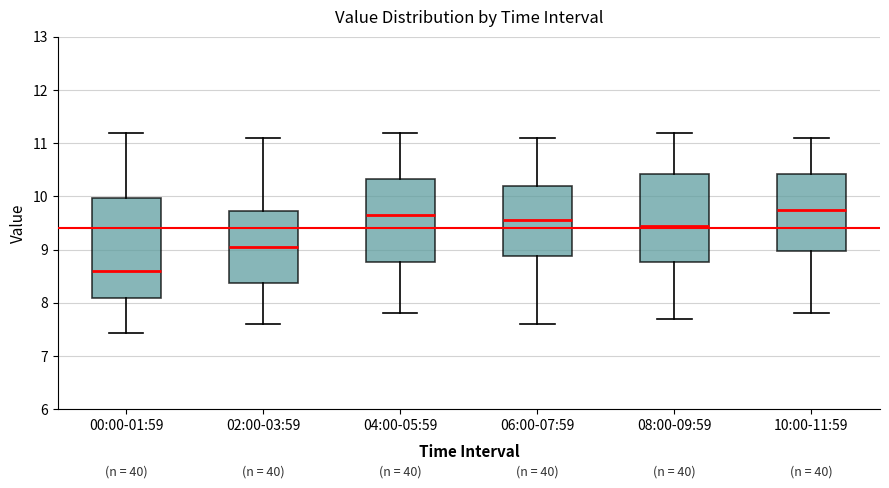

Reading left to right, transcribe this box plot: for each box, give where its median line is, the range the box spans, and where its two whiskers end, as read against the y-axis. The values are not printed on the chart, so give them approximately, as read against the axis.

00:00-01:59: median 8.6, box 8.1 to 10.0, whiskers 7.4 to 11.2
02:00-03:59: median 9.1, box 8.4 to 9.7, whiskers 7.6 to 11.1
04:00-05:59: median 9.7, box 8.8 to 10.3, whiskers 7.8 to 11.2
06:00-07:59: median 9.6, box 8.9 to 10.2, whiskers 7.6 to 11.1
08:00-09:59: median 9.5, box 8.8 to 10.4, whiskers 7.7 to 11.2
10:00-11:59: median 9.8, box 9.0 to 10.4, whiskers 7.8 to 11.1